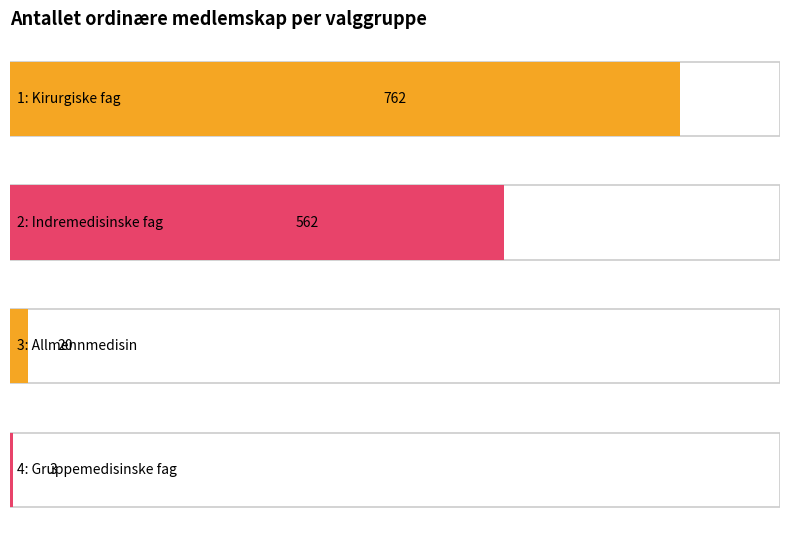

At which category does the chart reach its minimum across all series?

4: Gruppemedisinske fag